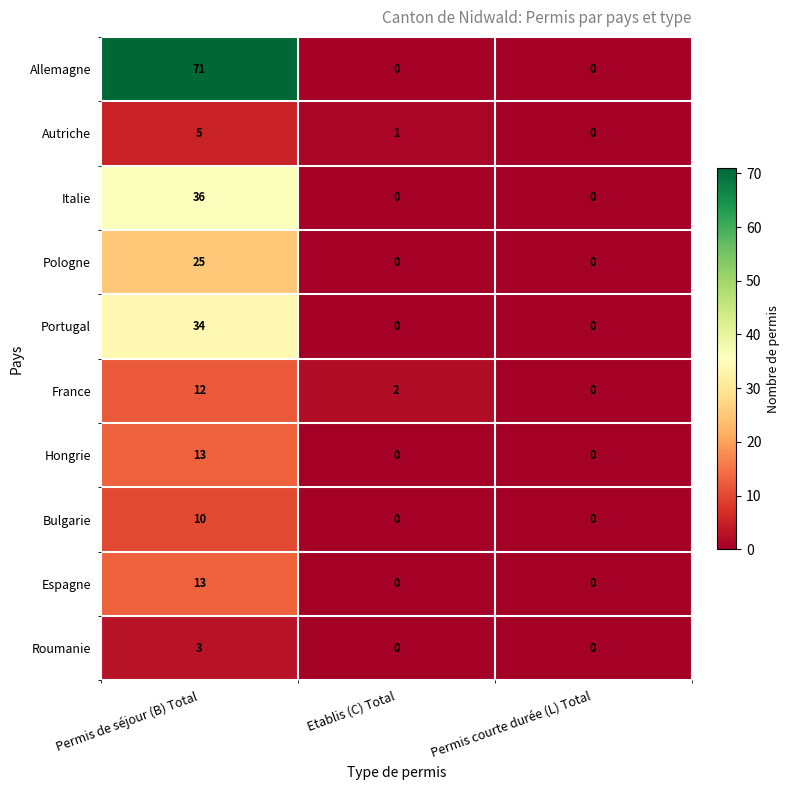

What is the difference between the maximum and second lowest values in the France series?

10